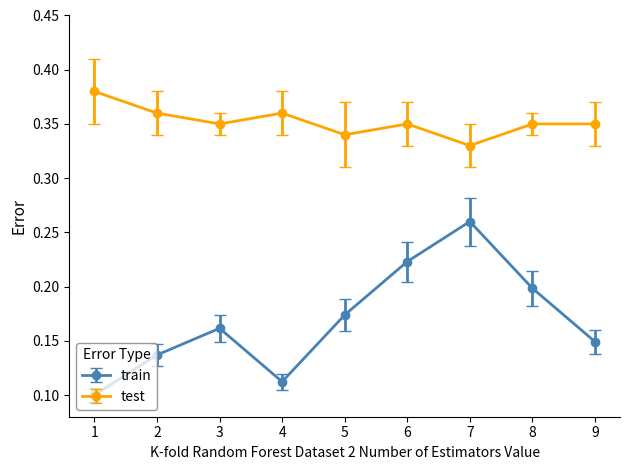

Where is test nearest to the value 0?

7